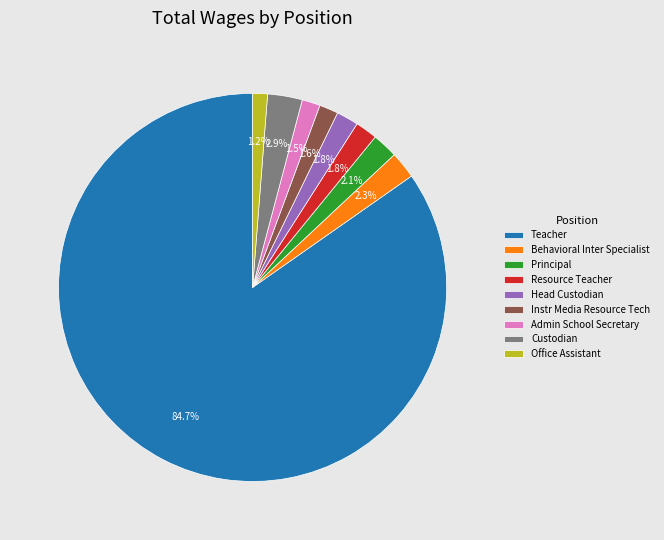

How many segments does this pie chart have?

9